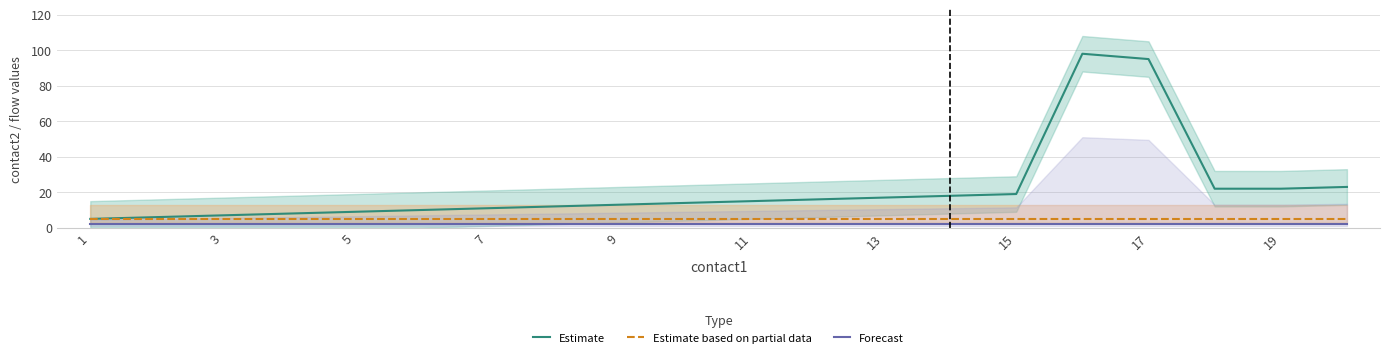

Does the chart display data point markers on the line(s)?

No